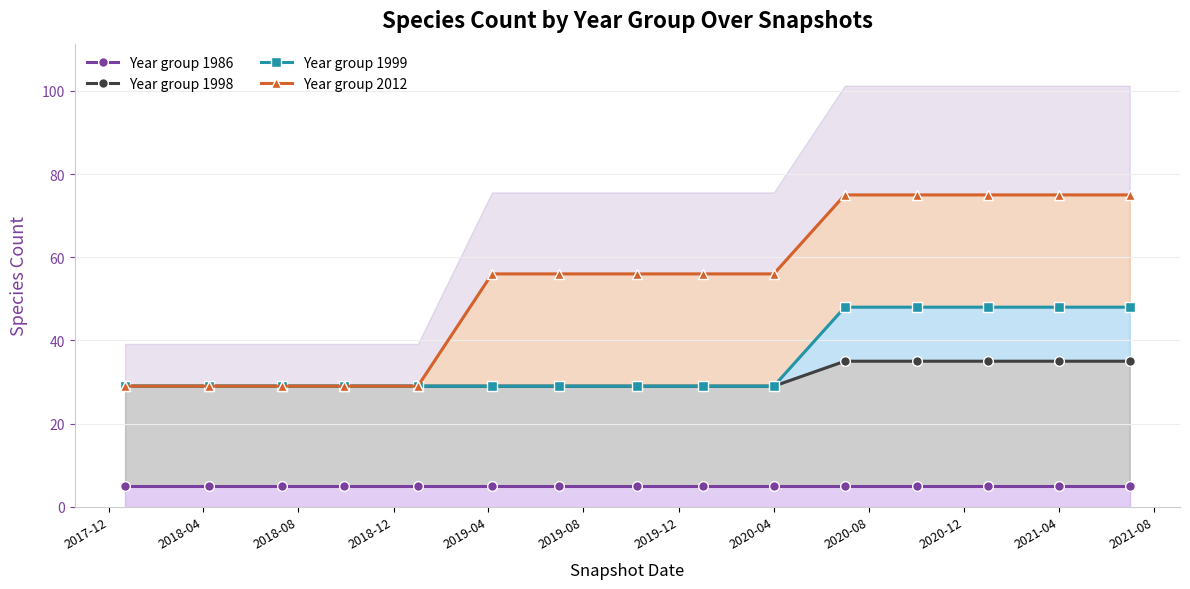

Does the chart have visible grid lines?

Yes